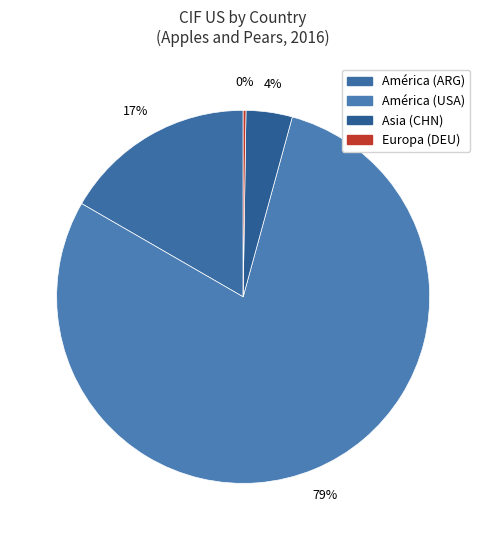

Is there a majority slice in this chart?

Yes